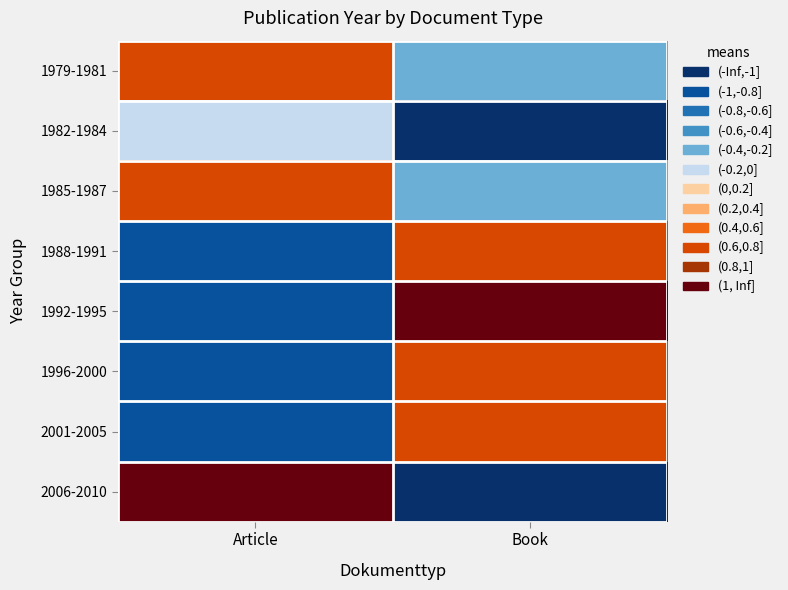

Which series changed the most between Article and Book?

2006-2010